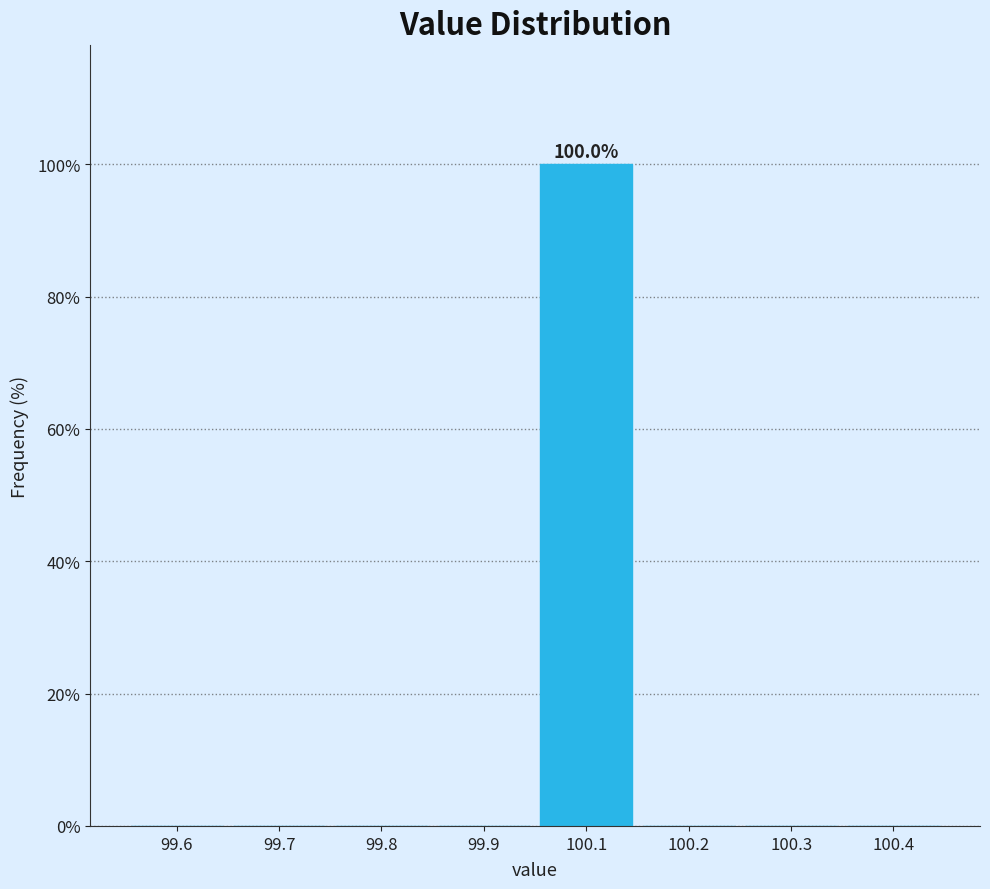

Reading left to right, transcribe all the data shown in this chart.

99.6=0	99.7=0	99.8=0	99.9=0	100.1=100	100.2=0	100.3=0	100.4=0